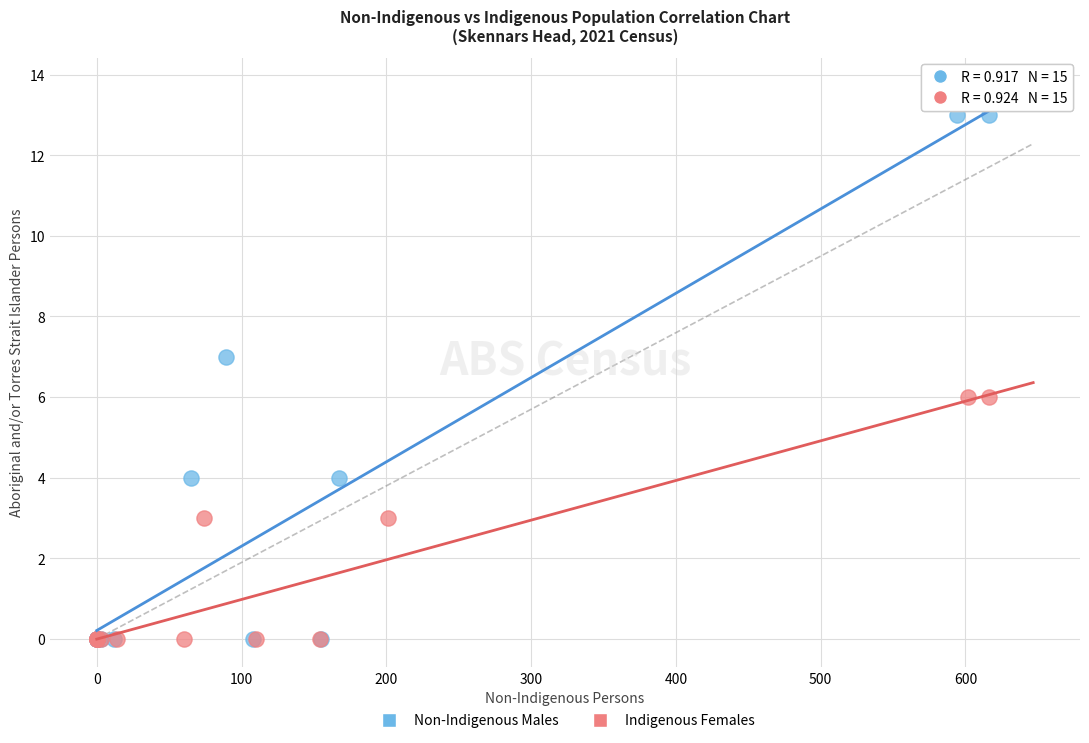

Which series reaches the maximum Y coordinate?

Non-Indigenous Males